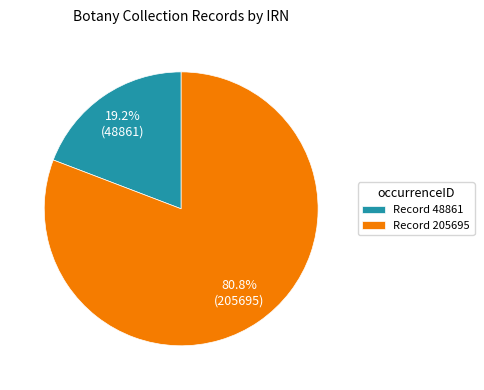

To the nearest percent, what is the difference between the largest and smallest slice percentages?

62%